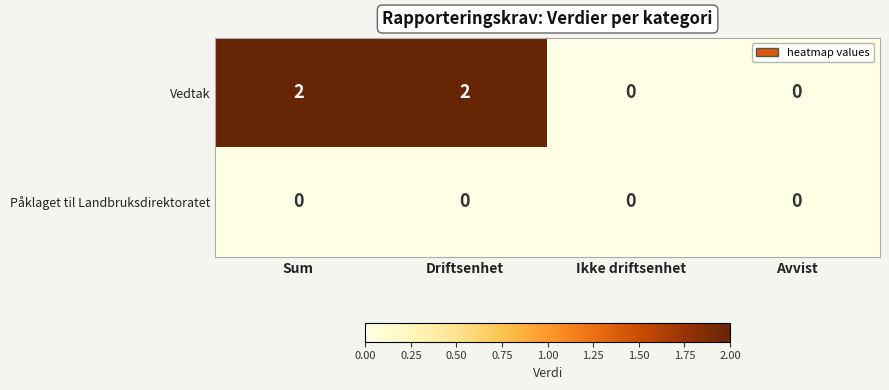

How many data points does each series have?

4